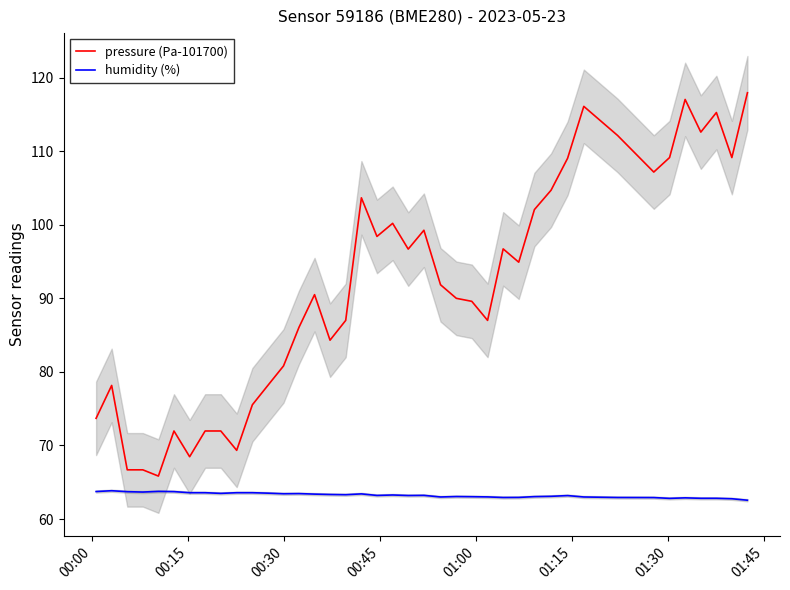

True or false: humidity and pressure cross at least once.

False